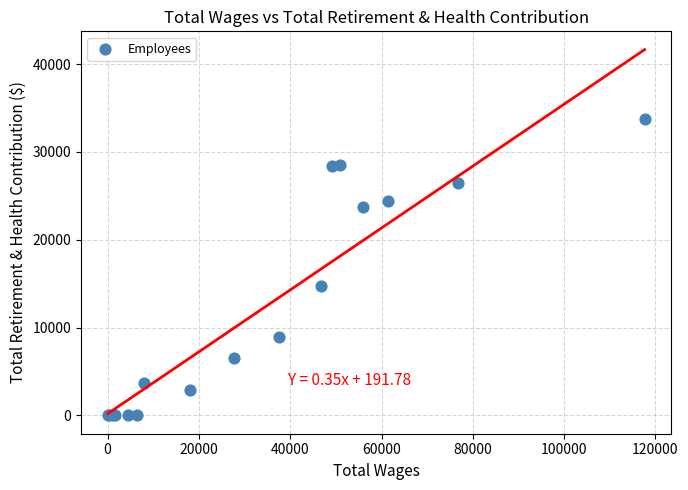

What Y value in the scatter plot is closest to 16868?

14701